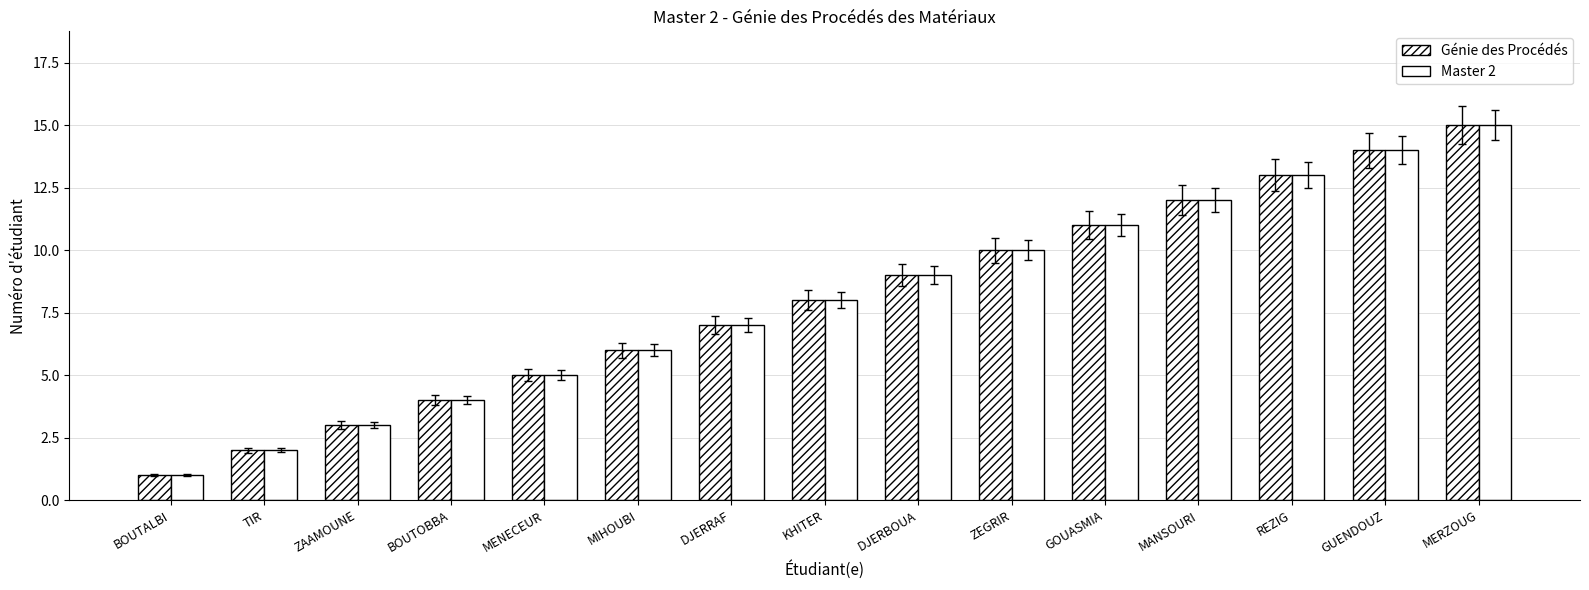

At how many categories does at least one series exceed 3?

12